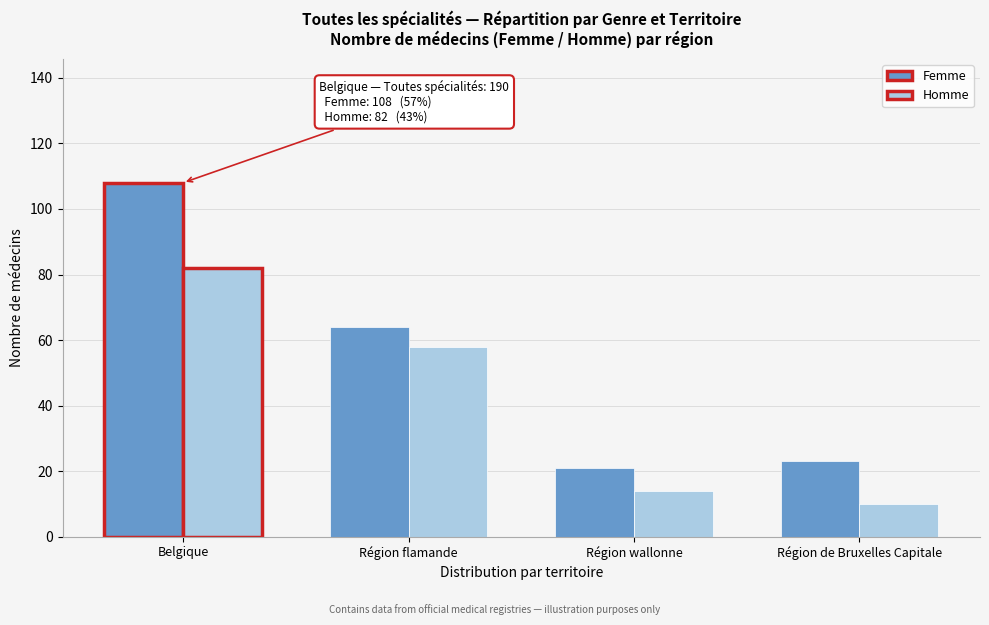

Reading left to right, list all the values displayed in this chart.

Femme: Belgique=108	Région flamande=64	Région wallonne=21	Région de Bruxelles Capitale=23
Homme: Belgique=82	Région flamande=58	Région wallonne=14	Région de Bruxelles Capitale=10